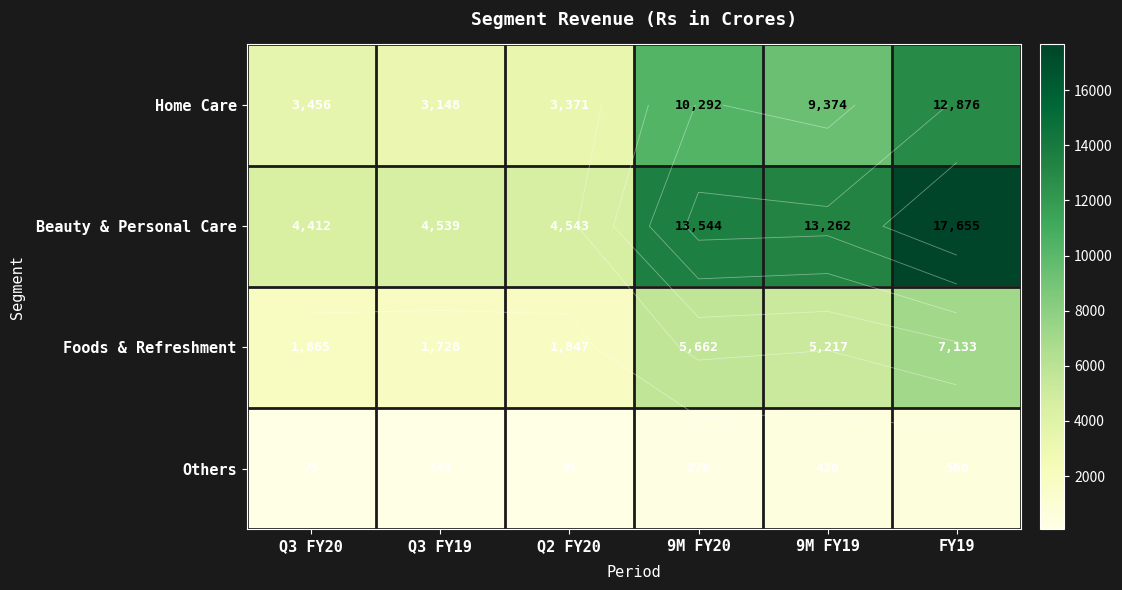

What is the total value across all series at Q3 FY20?

9808